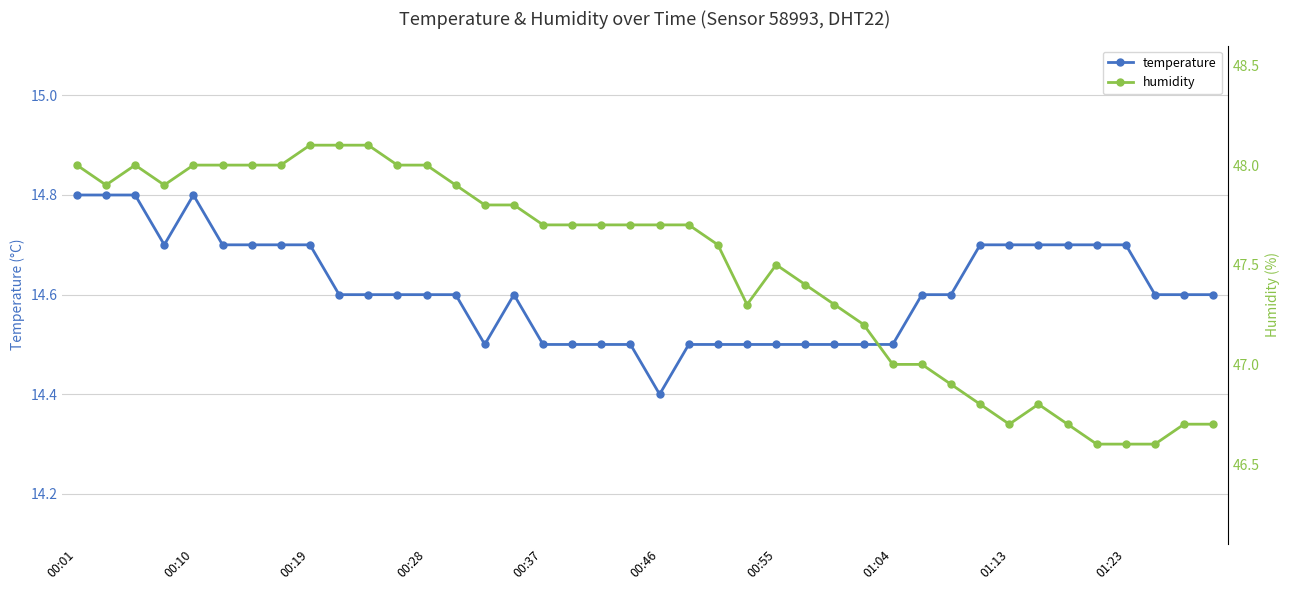

How many interior local peaks does the temperature series have?

2